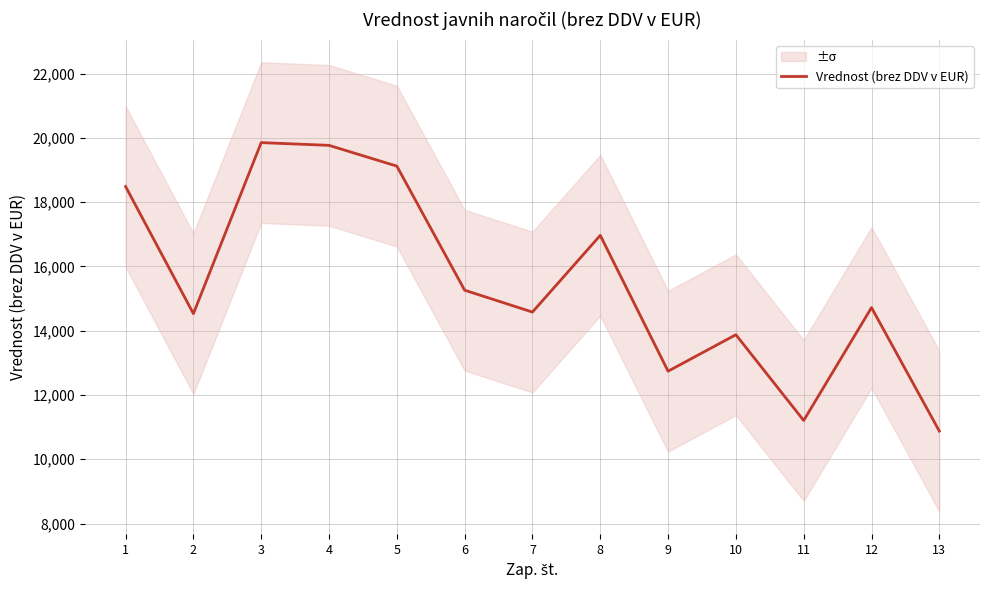

List the labels in order of value, smallest first.

13, 11, 9, 10, 2, 7, 12, 6, 8, 1, 5, 4, 3